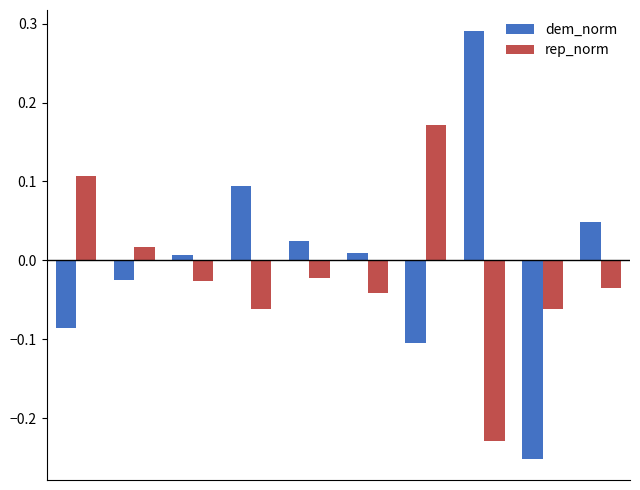

How many positive values does the dem_norm series have?

6